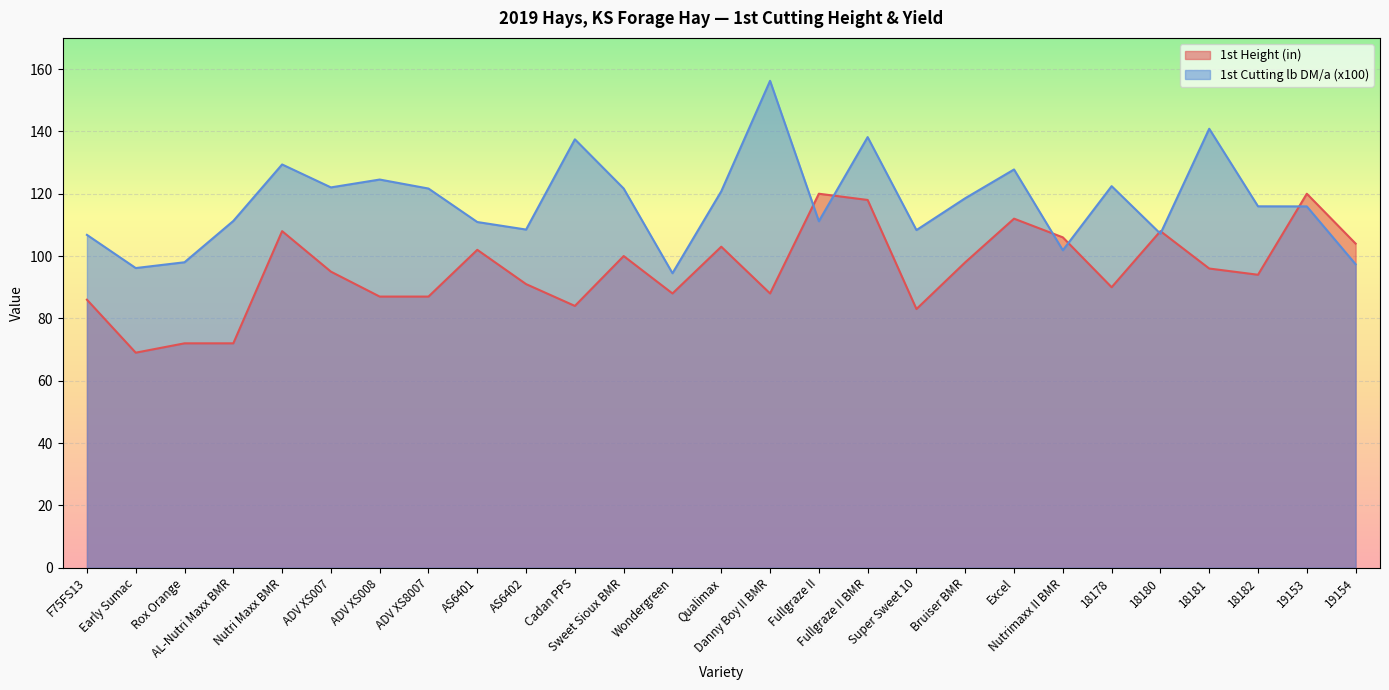

What is the greatest value displayed?

156.2